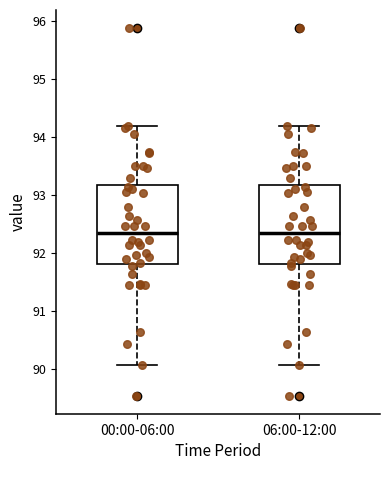

Reading left to right, transcribe this box plot: for each box, give where its median line is, the range the box spans, and where its two whiskers end, as read against the y-axis. The values are not printed on the chart, so give them approximately, as read against the axis.

00:00-06:00: median 92.3, box 91.8 to 93.2, whiskers 90.1 to 94.2
06:00-12:00: median 92.3, box 91.8 to 93.2, whiskers 90.1 to 94.2